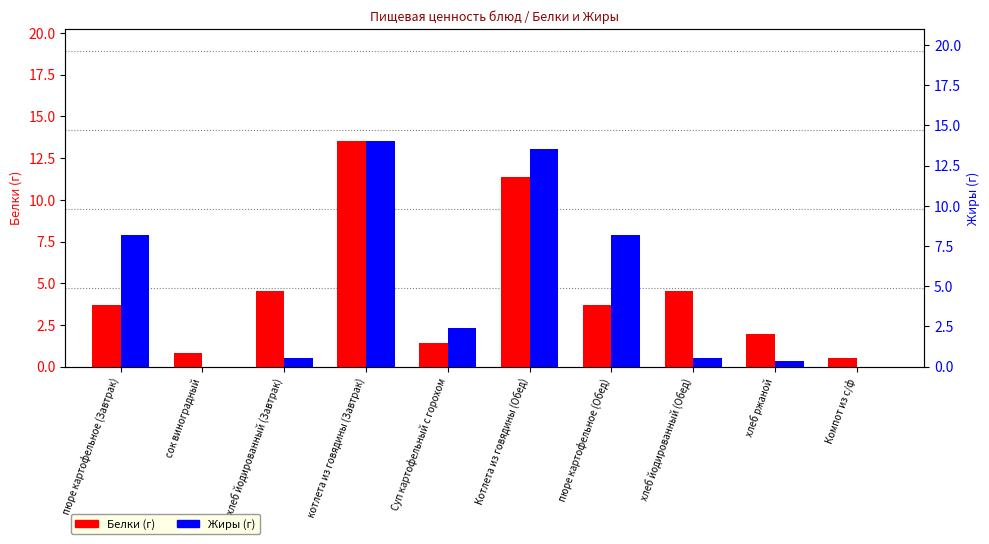

Which series changed the most between сок виноградный and пюре картофельное (Обед)?

Жиры